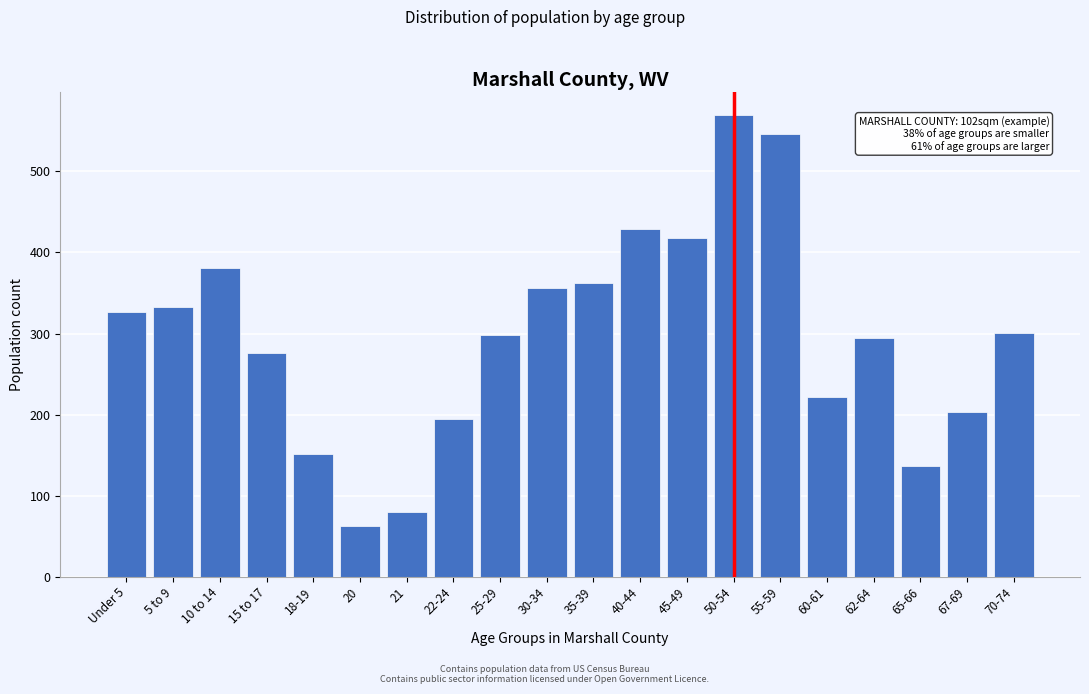

Reading left to right, transcribe all the data shown in this chart.

327	333	381	276	151	62	80	195	298	356	362	429	418	570	546	222	295	136	203	301